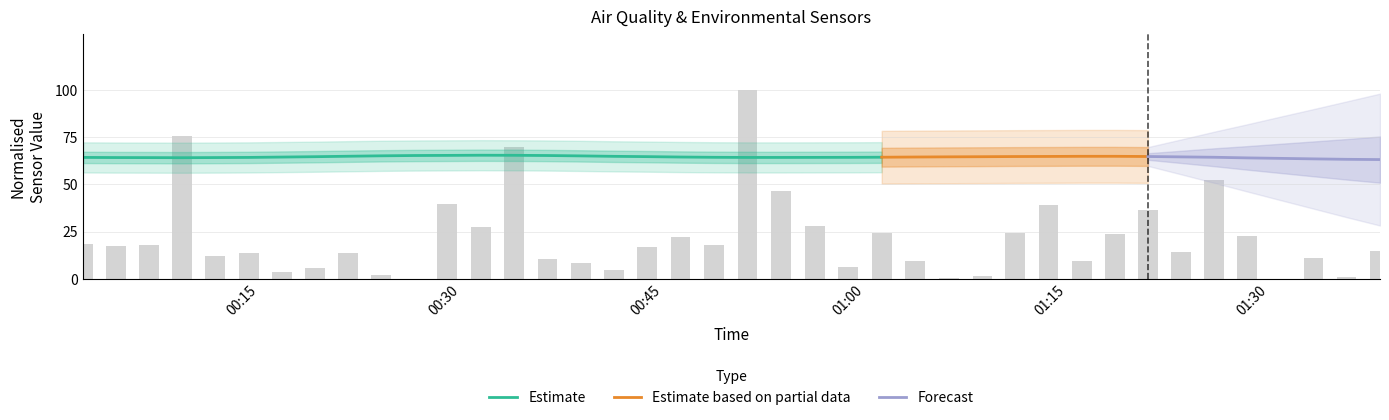

At which category does the chart reach its peak across all series?

2024/04/01 00:31:29